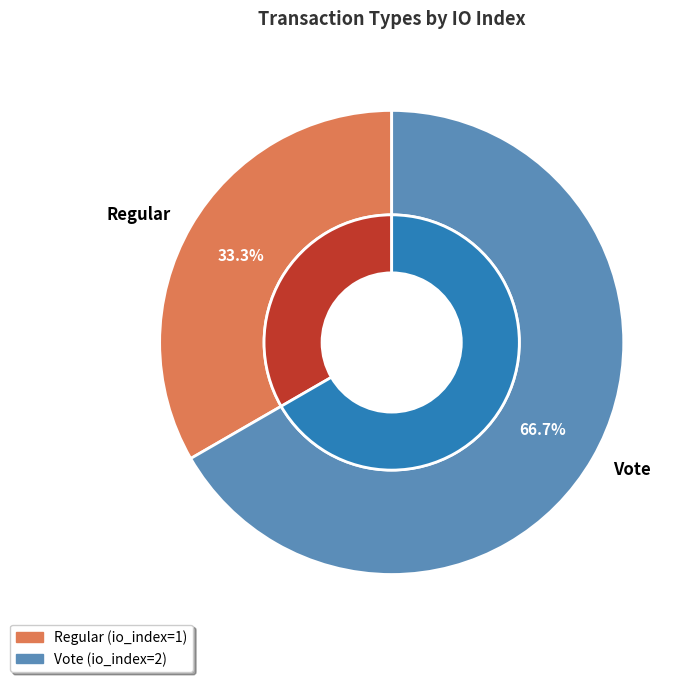

To the nearest percent, what percentage of the pie is Vote?

67%